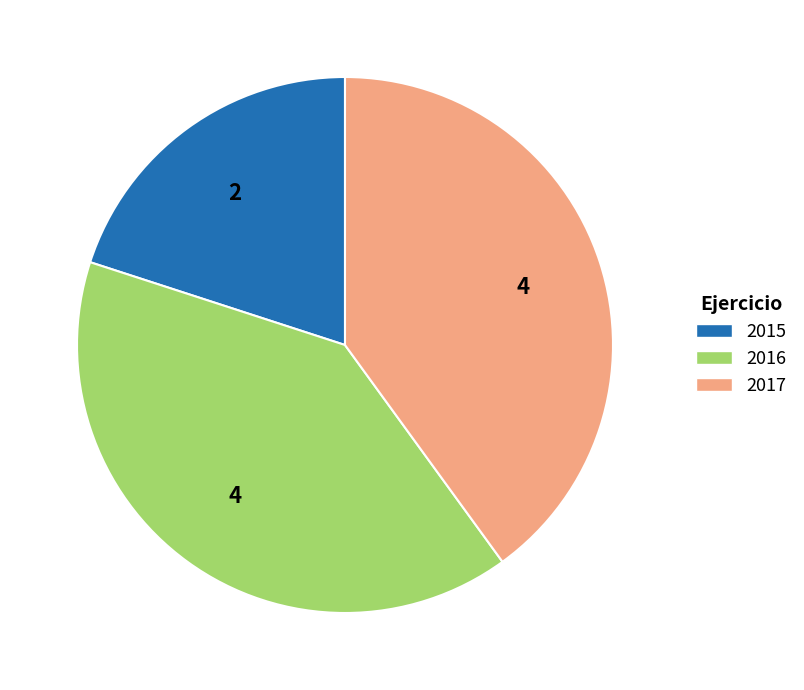

Is the sum of 2015 and 2017 greater than half?

Yes